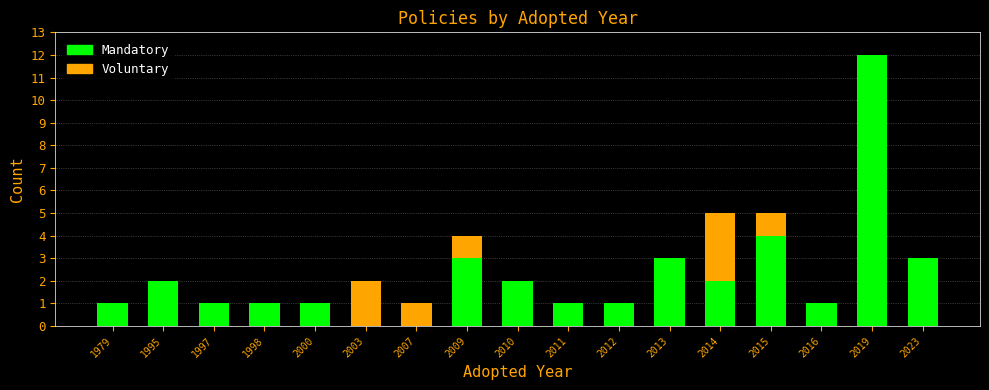

What is the sum of all Mandatory values?

38